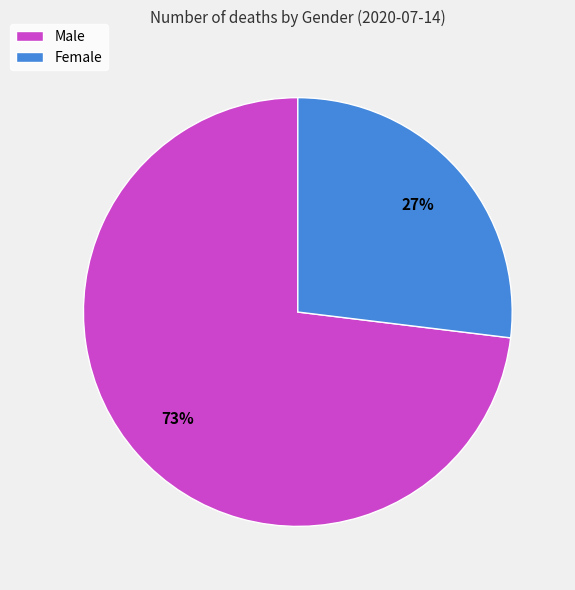

Rank the categories by value from highest to lowest.

Male, Female